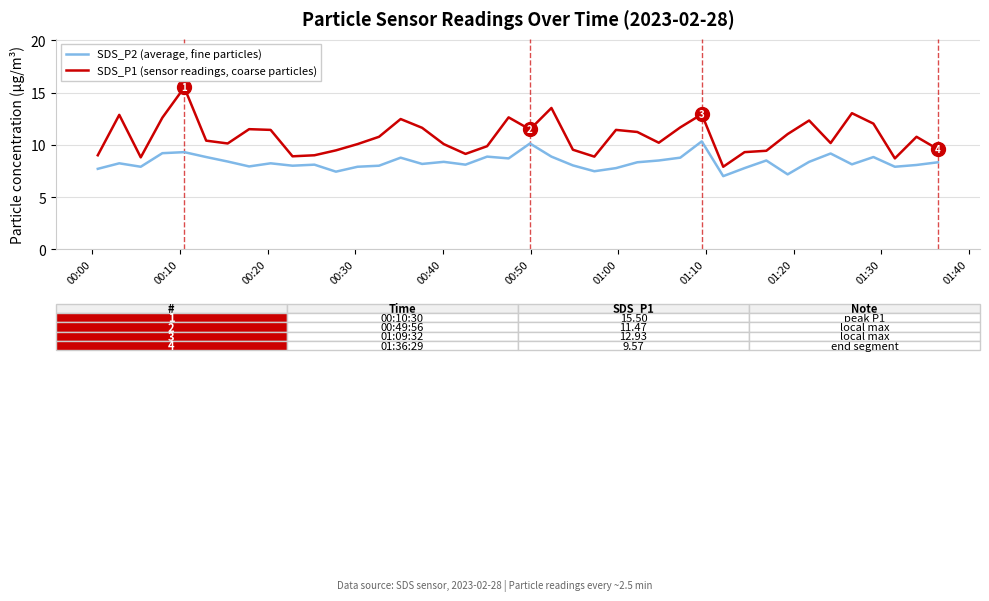

Which series has the widest spread of values?

SDS_P1 (sensor readings, coarse particles)